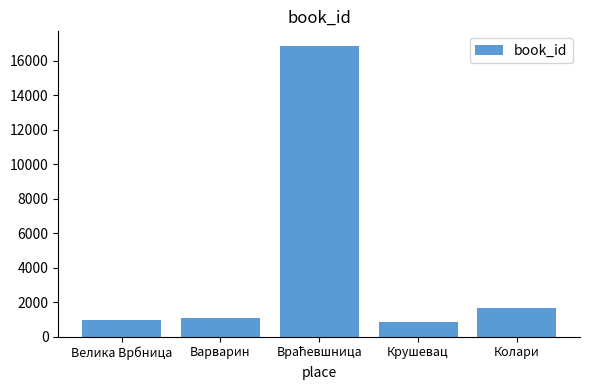

Between Крушевац and Колари, which is larger?

Колари